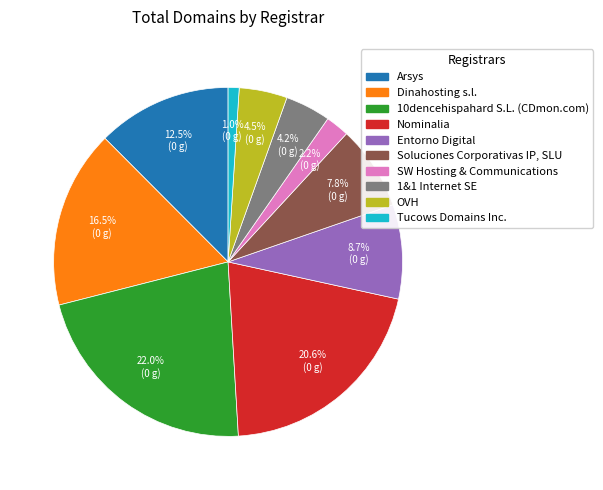

Is there any slice that represents more than half of the pie?

No